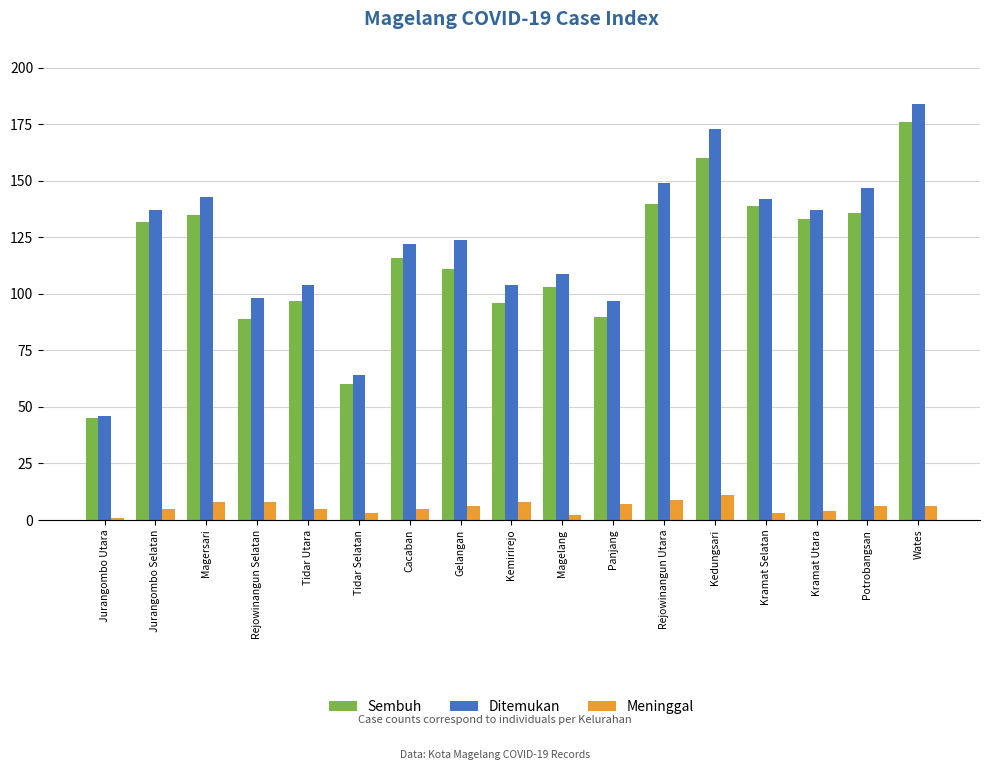

At how many categories does at least one series exceed 7?

17